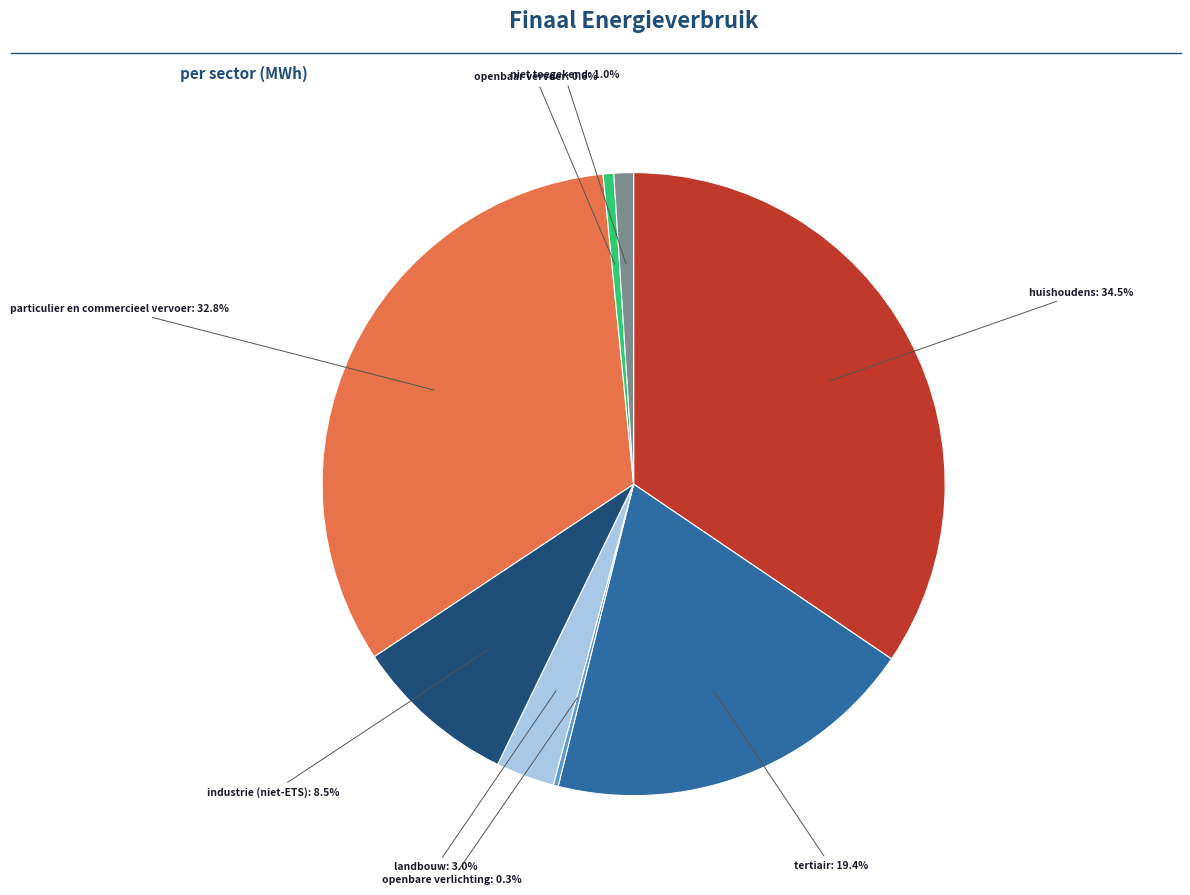

Does any single category account for the majority?

No